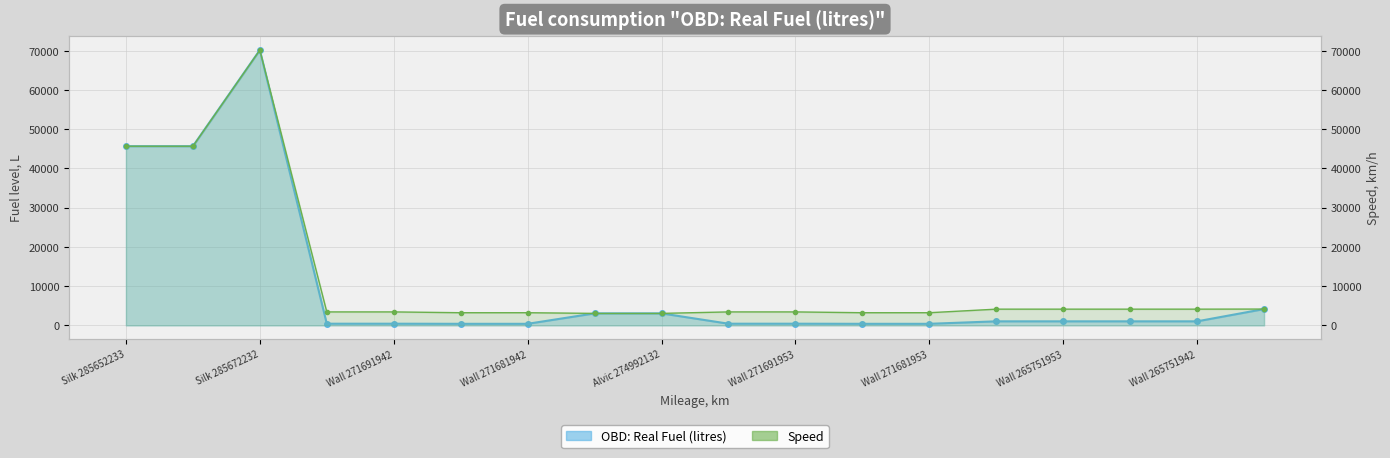

True or false: Speed and OBD: Real Fuel (litres) intersect in this chart.

False